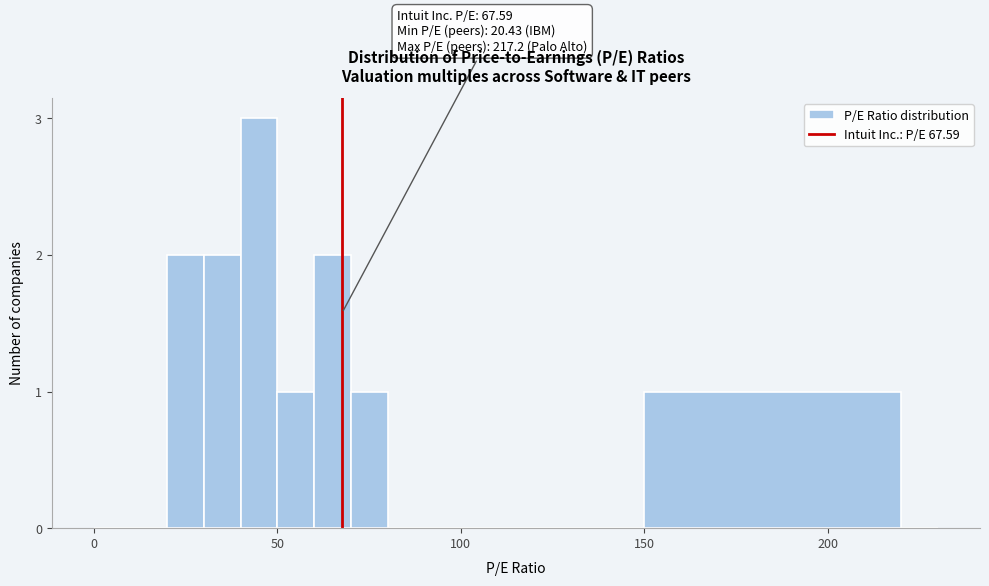

Around what value on the x-axis is the tallest bar? Give the approximate position of its centre, as read against the axis.

45